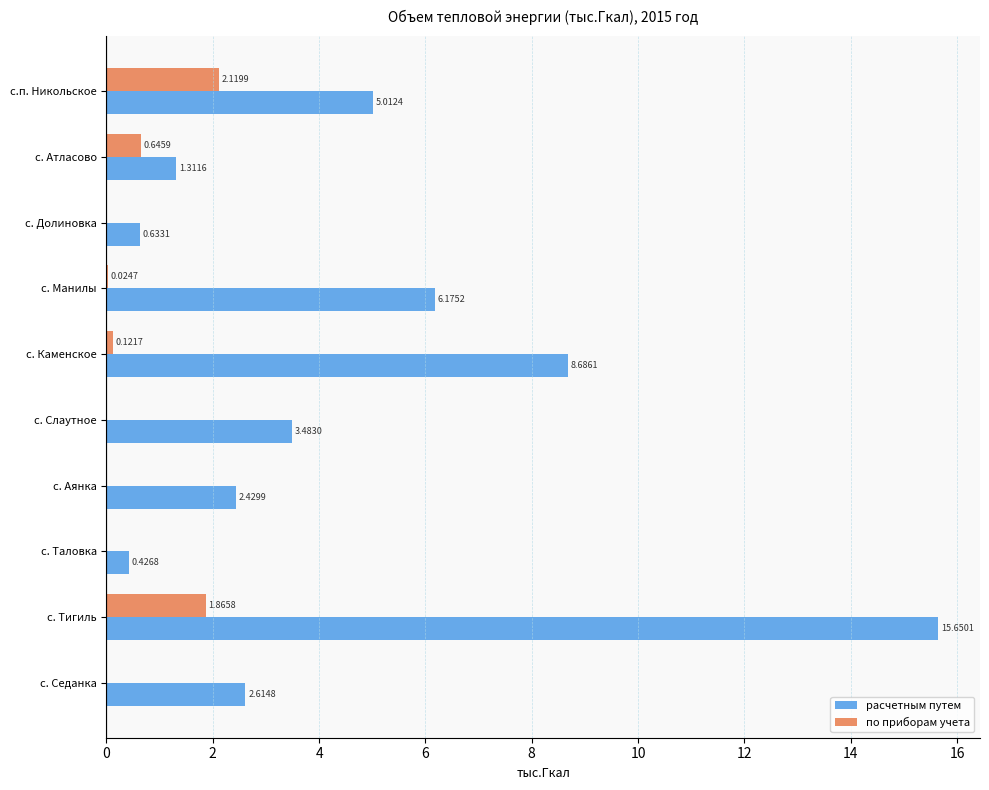

At which label does по приборам учета reach its peak?

с.п. Никольское